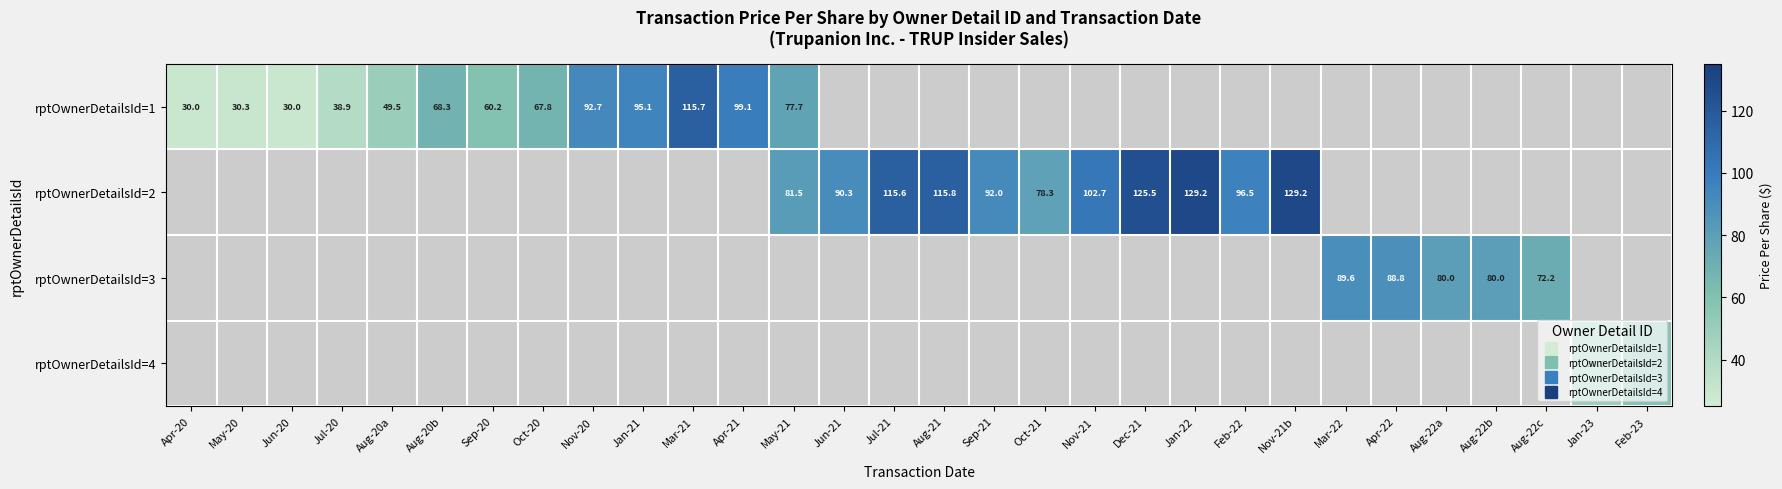

What is the maximum value shown in the chart?

129.2